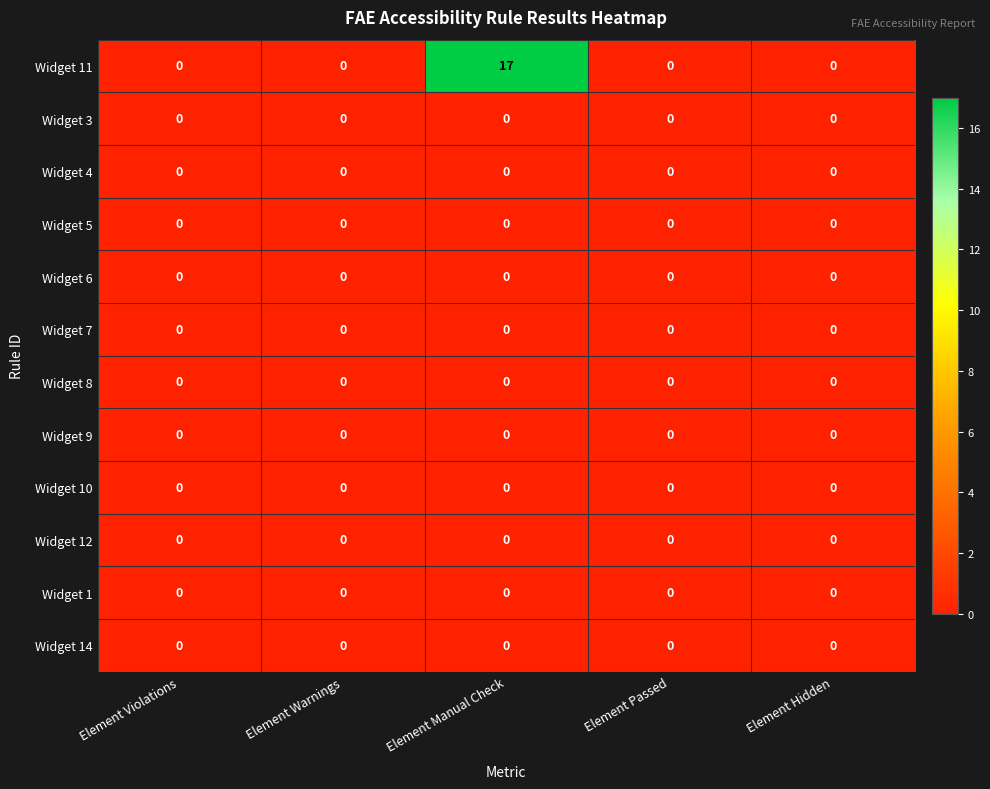

The value of Widget 12 at Element Manual Check is 0. True or false?

True